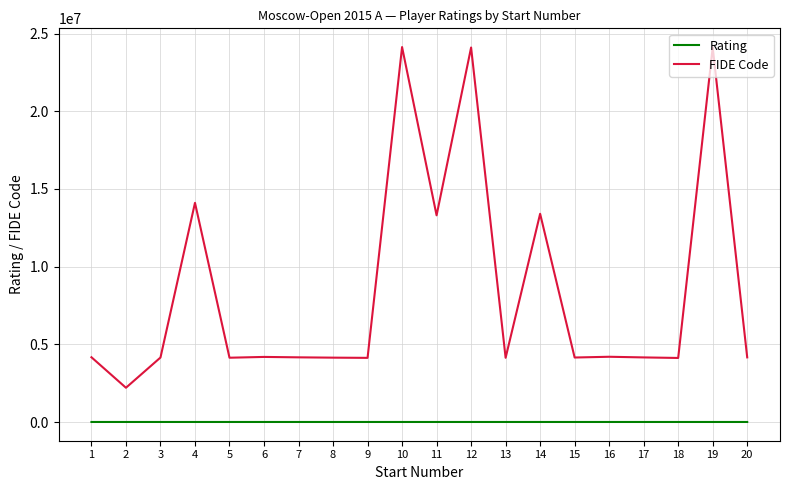

True or false: Rating and FIDE Code cross at least once.

False